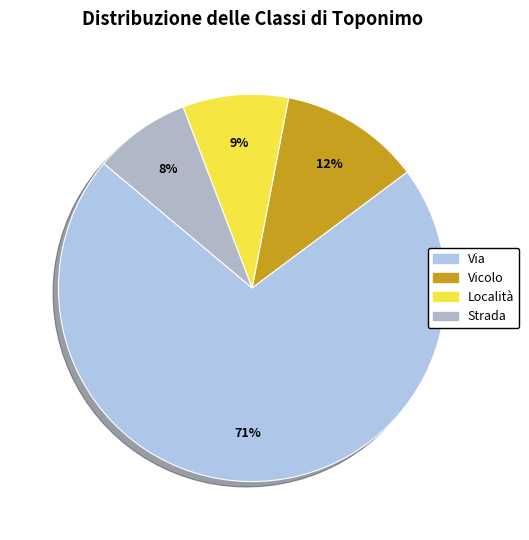

Rank the categories by value from highest to lowest.

Via, Vicolo, Località, Strada